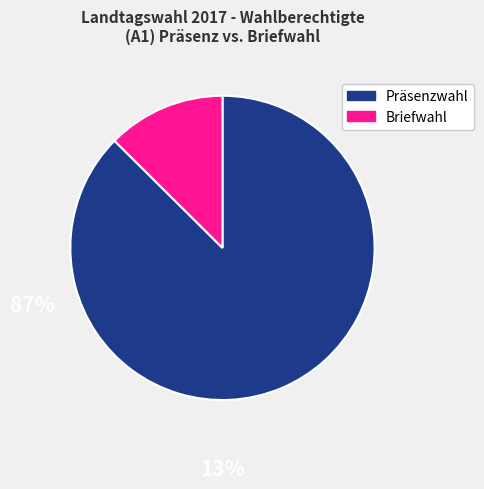

Is there a majority slice in this chart?

Yes